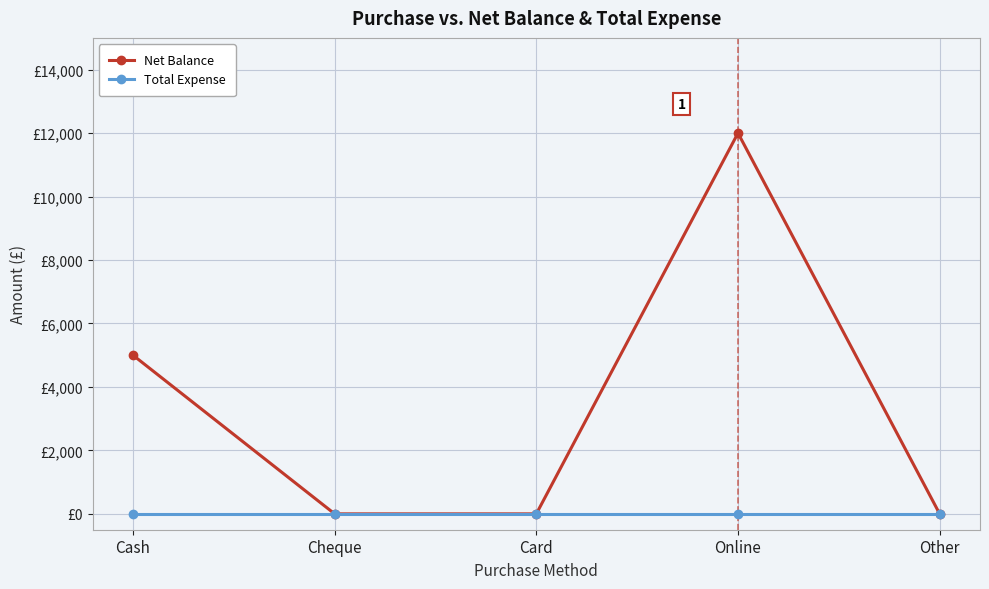

Reading left to right, what are all the values shown in this chart?

Net Balance: 5000	0	0	12000	0
Total Expense: 0	0	0	0	0